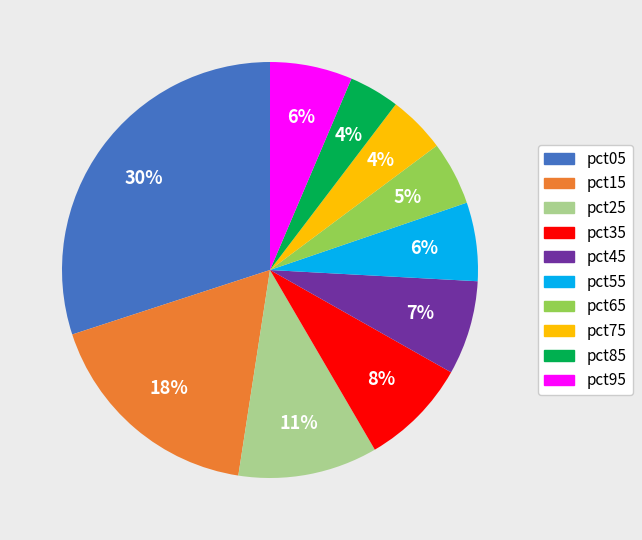

Do pct55 and pct65 together represent more than half of the pie?

No